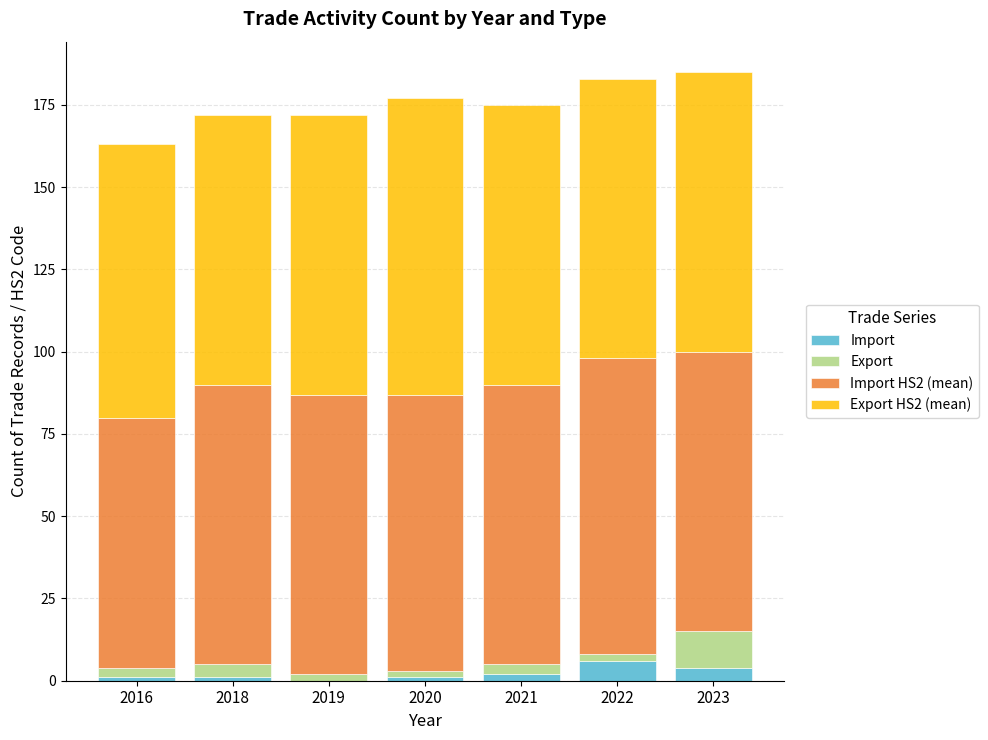

What are all the series names shown in the legend?

Import, Export, Import HS2 (mean), Export HS2 (mean)